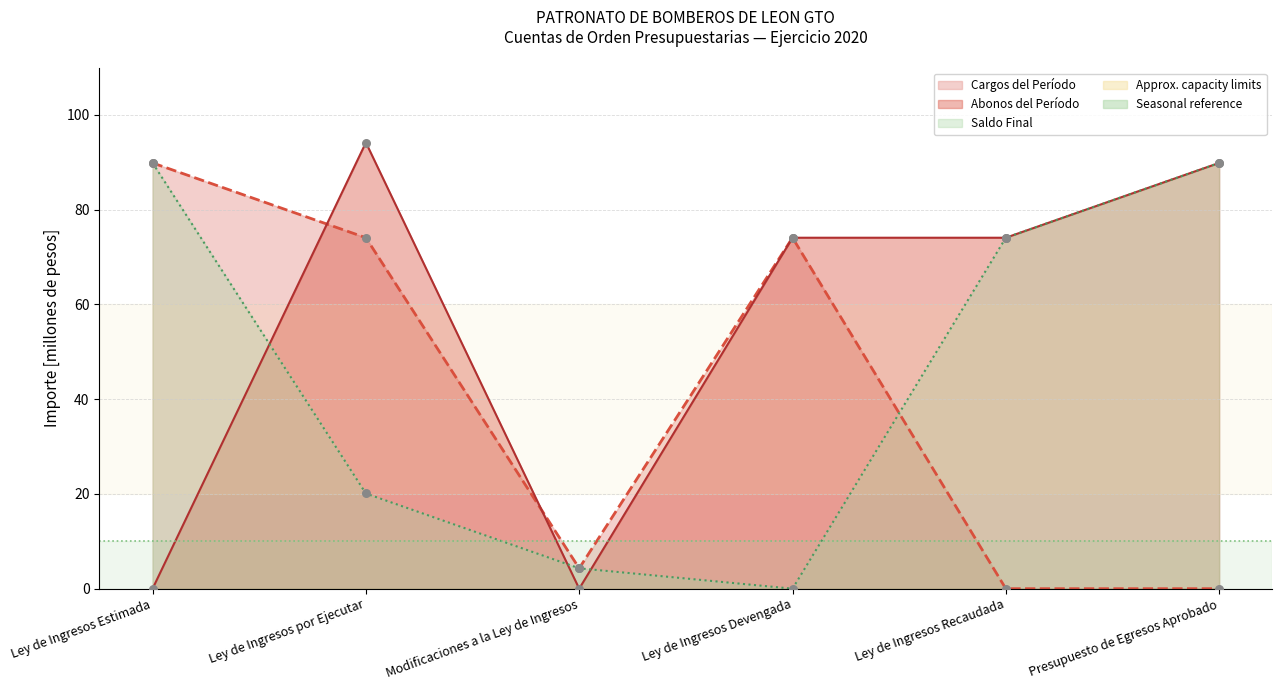

Which series contains the highest Y value?

Abonos del Período